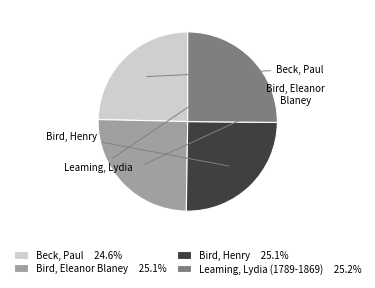

Does Leaming, Lydia (1789-1869) 25.2% represent more than half of the total?

No